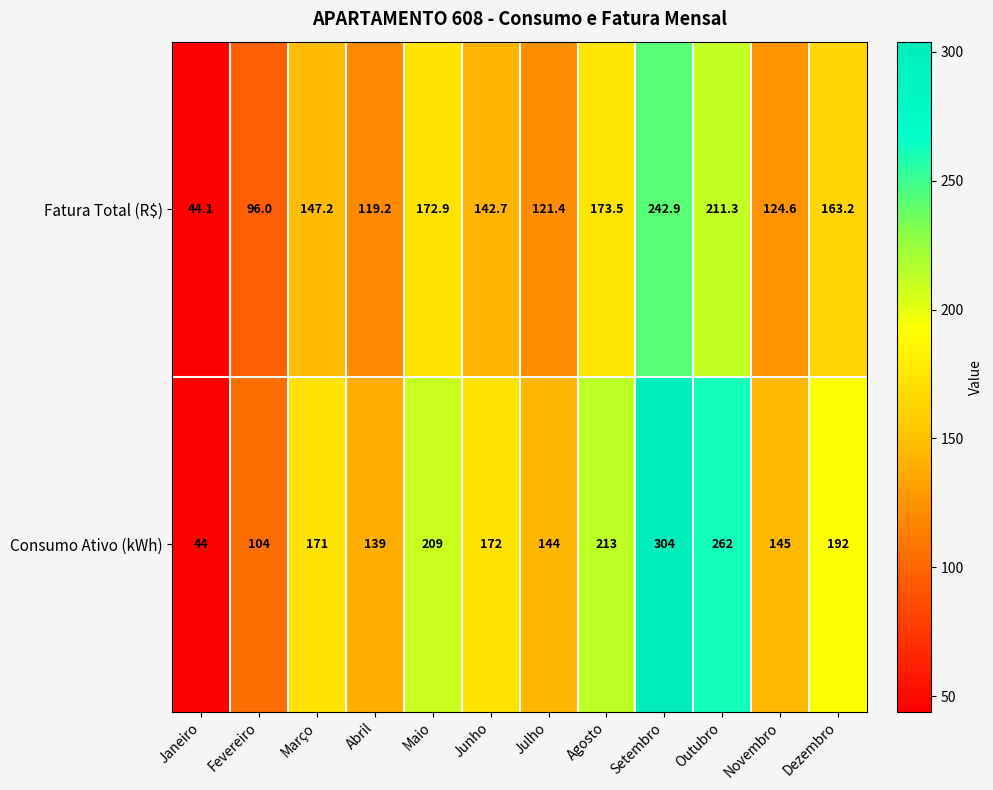

Which label corresponds to the largest value in the chart?

Setembro